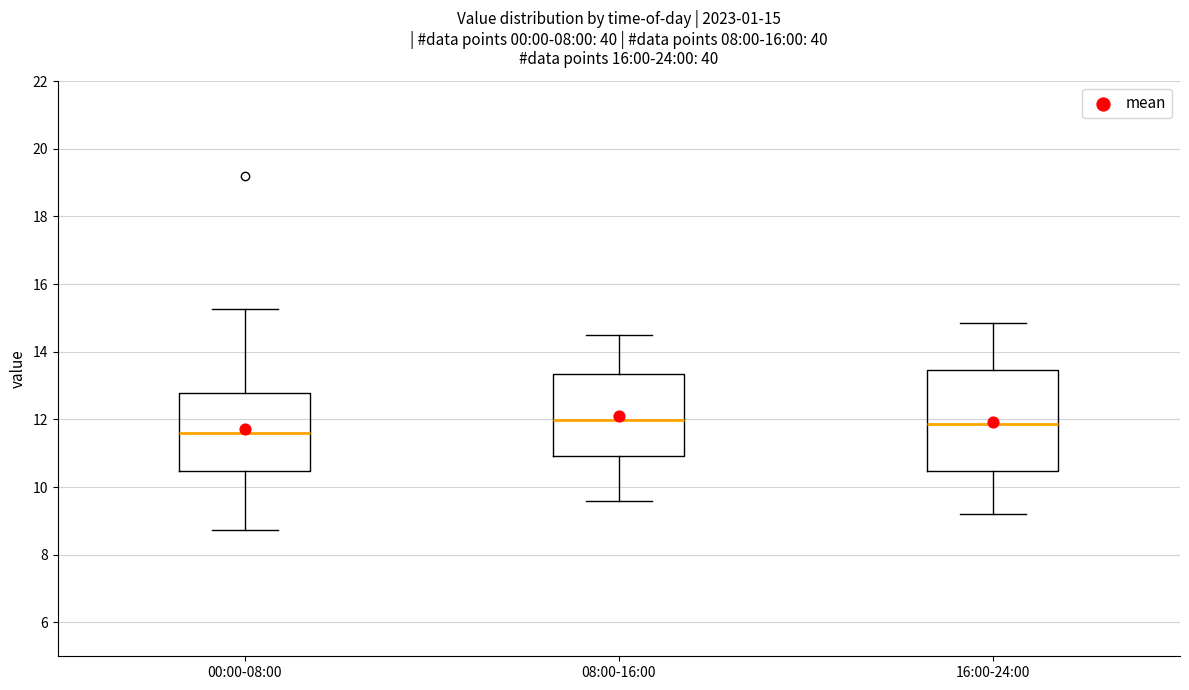

Which box is the tallest, from its lower edge to its upper edge?

16:00-24:00